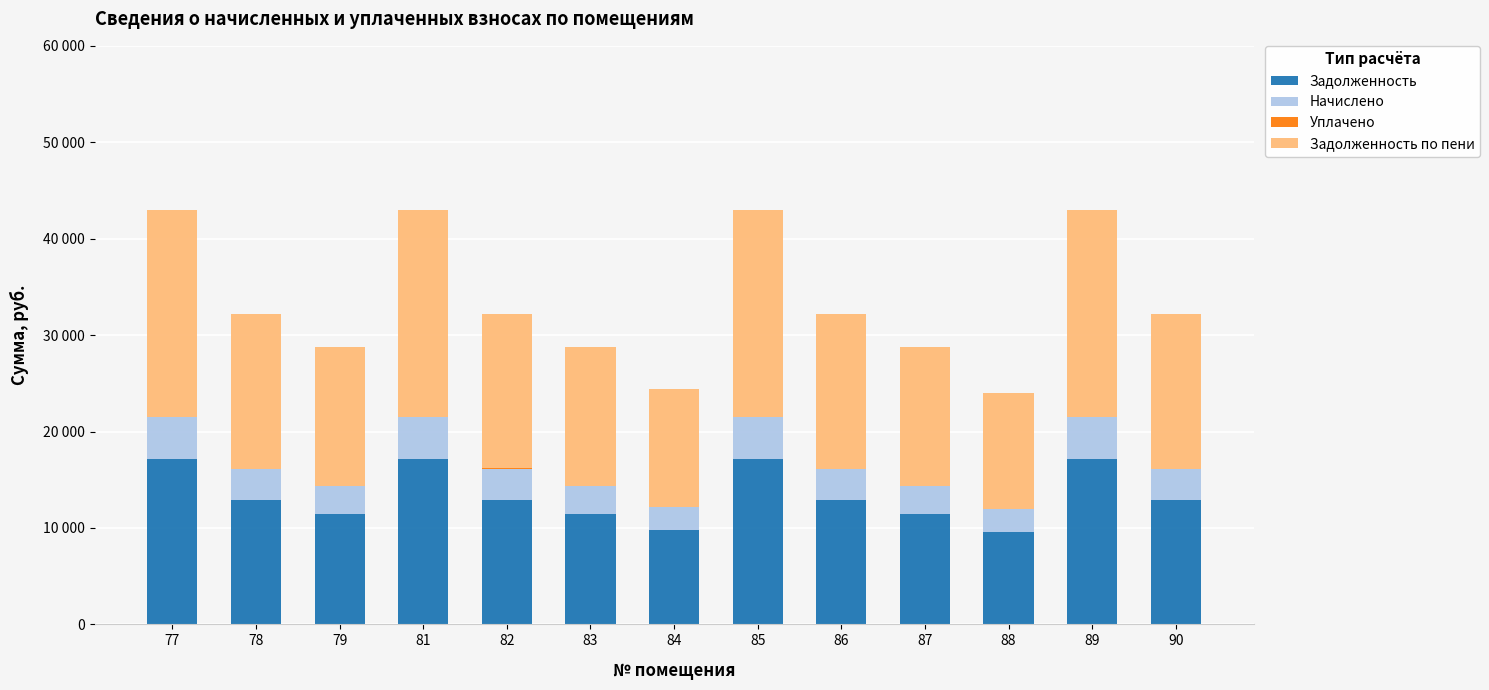

Are the bars horizontal?

No